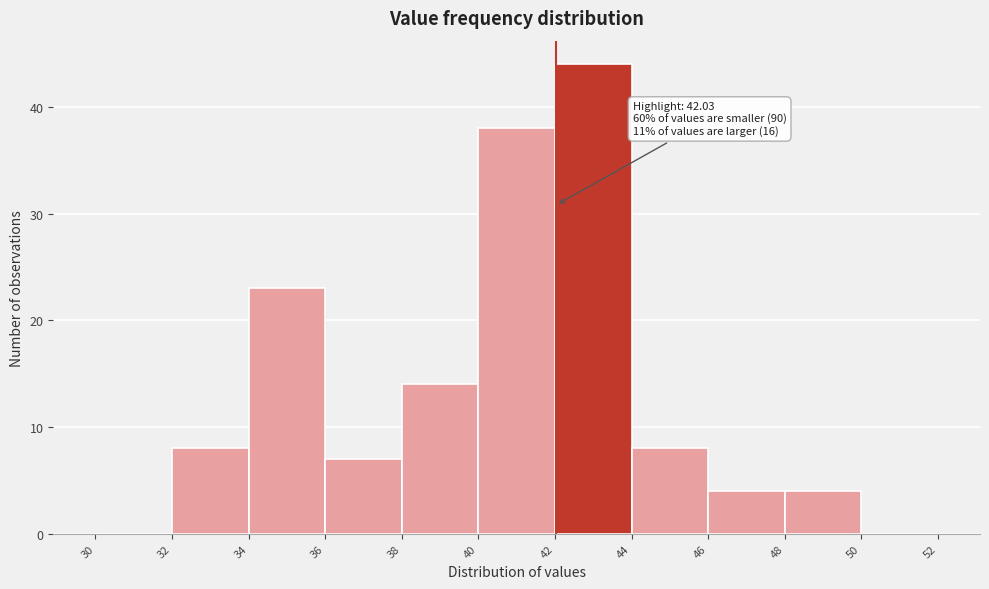

Which range on the x-axis has the tallest bar?

42 to 44